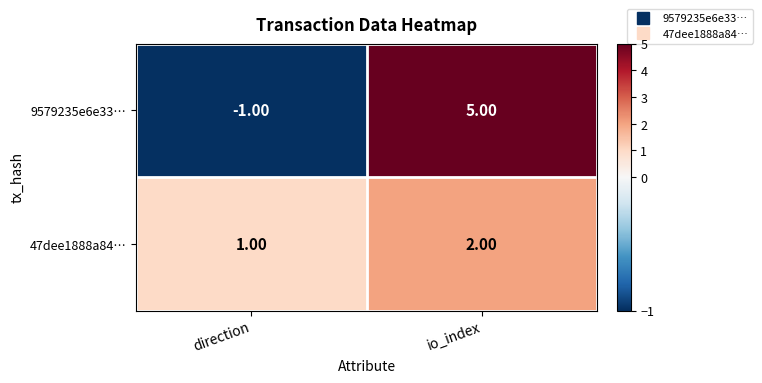

At which label does 9579235e6e33… reach its minimum?

direction